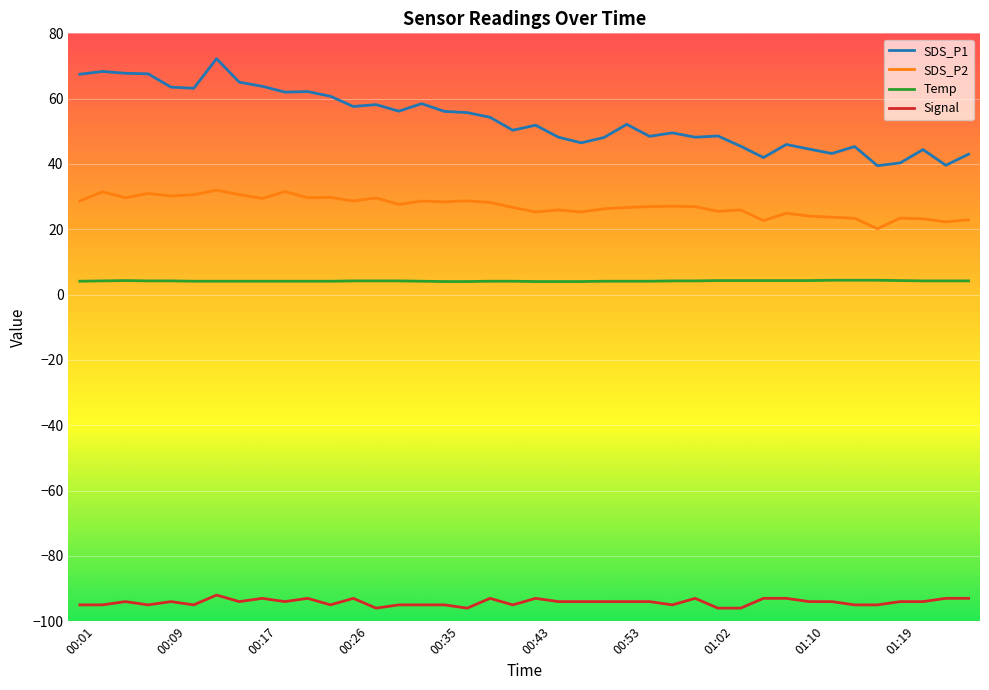

Which series has the largest total across all categories?

SDS_P1